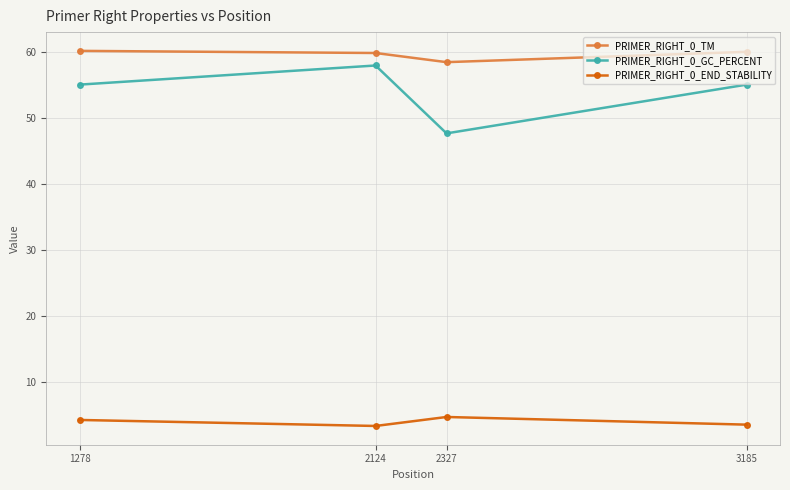

What is the difference between the second highest and second lowest values in the PRIMER_RIGHT_0_END_STABILITY series?

0.7